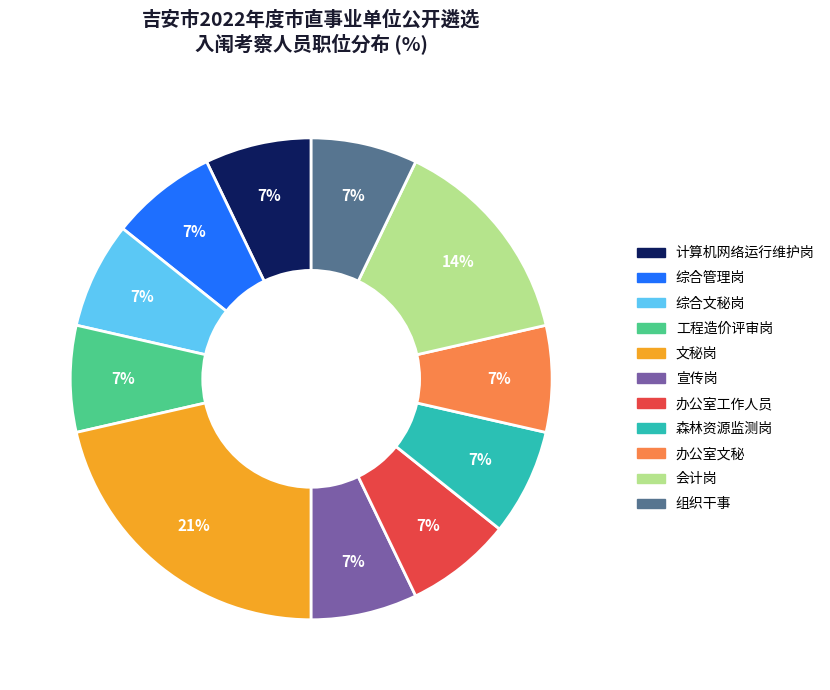

Is there a majority slice in this chart?

No